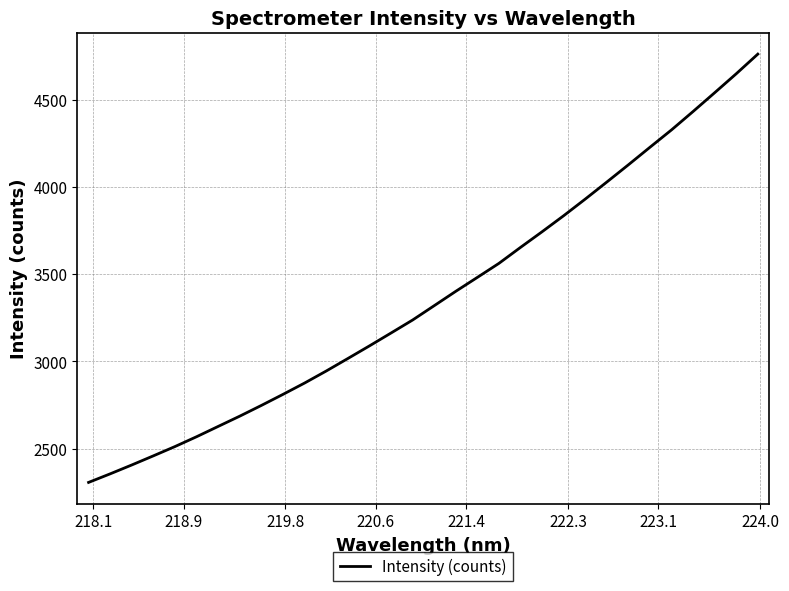

What is the maximum value shown in the chart?

4763.9